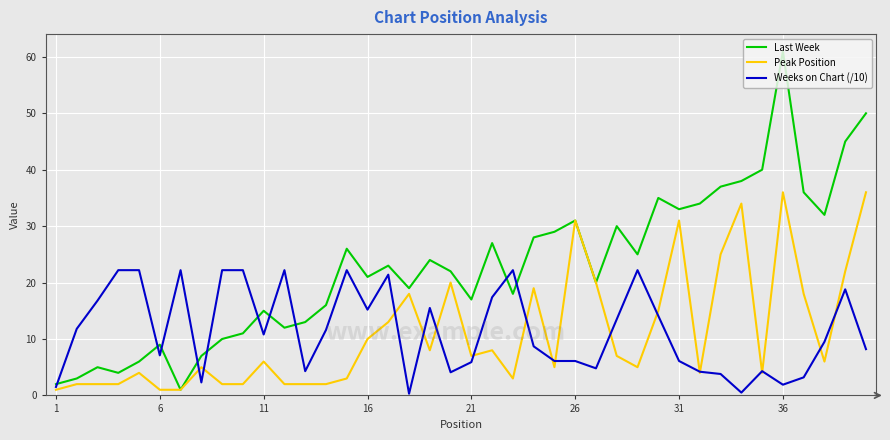

Rank the series by their maximum value, from lowest to highest.

Weeks on Chart (/10), Peak Position, Last Week